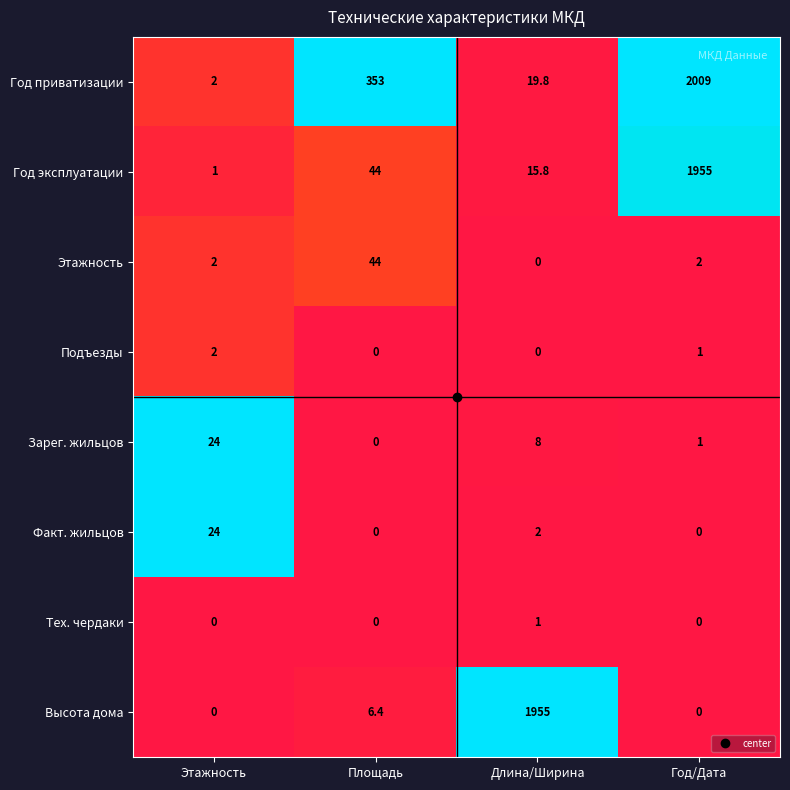

Which series has the largest range (max minus min)?

Год приватизации